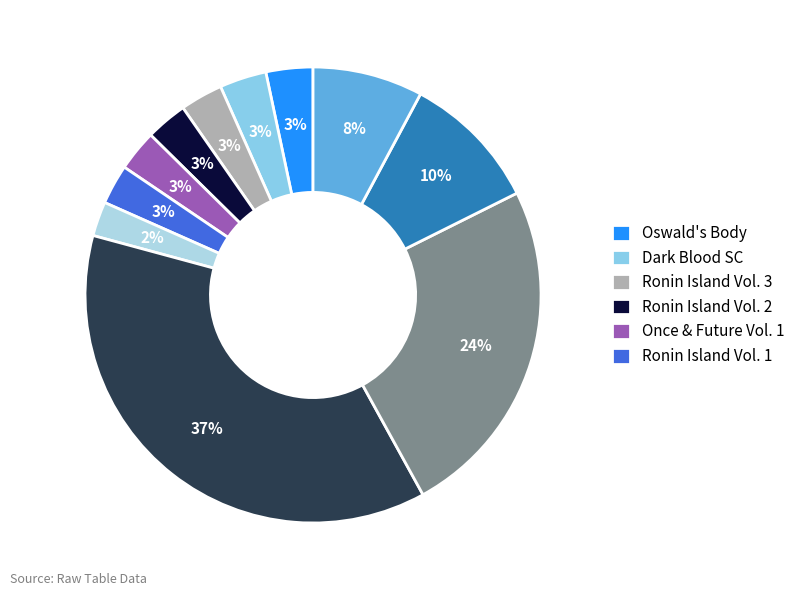

How many segments does this pie chart have?

11